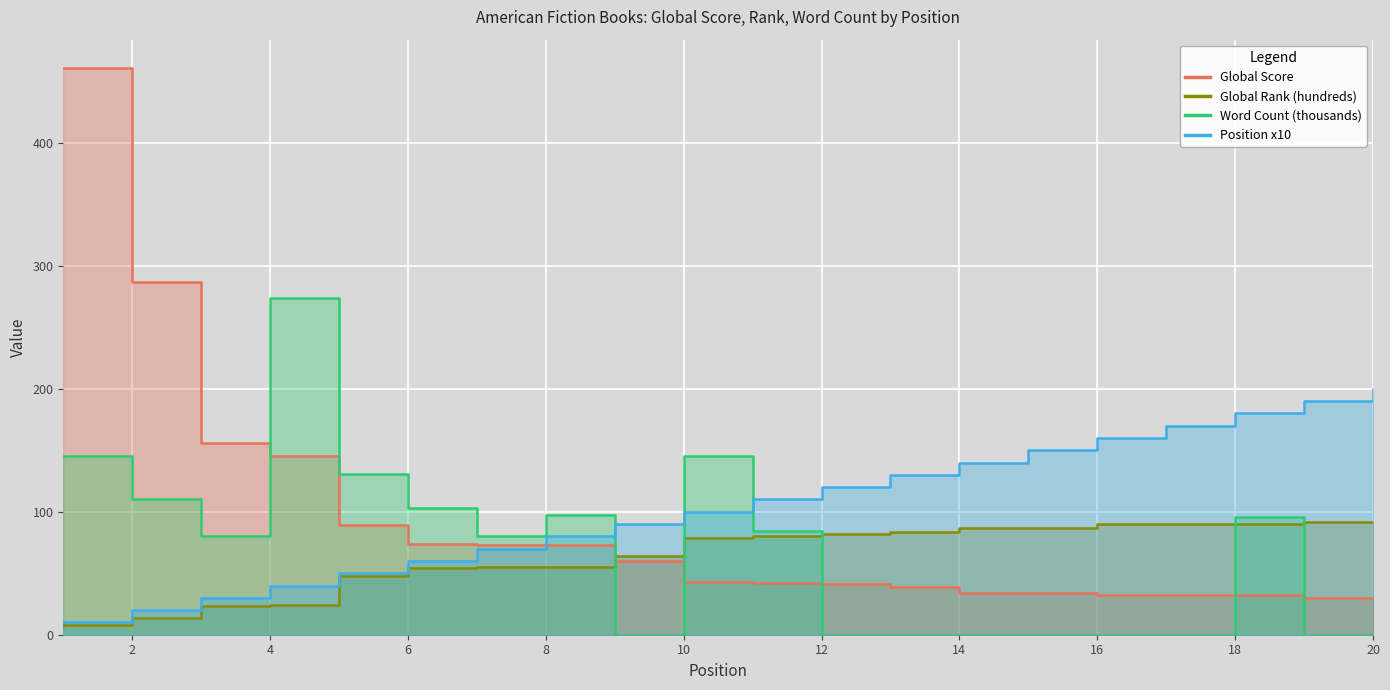

What is the average value of the Global Rank (hundreds) series?

64.8